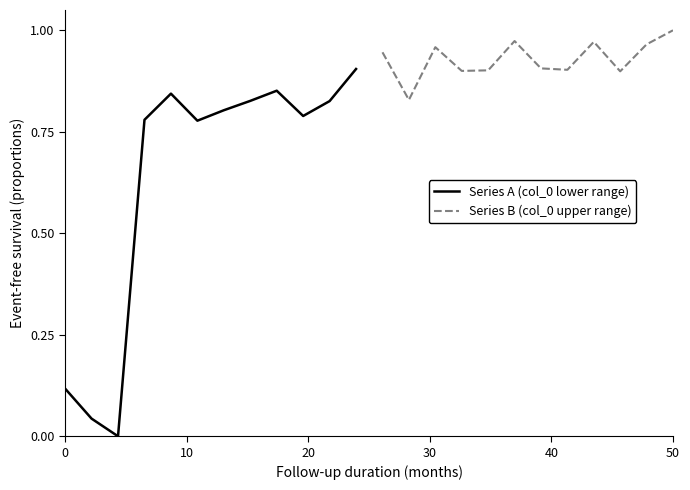

In Series B (col_0 upper range), how many points are higher than both neighbors (excluding endpoints)?

3